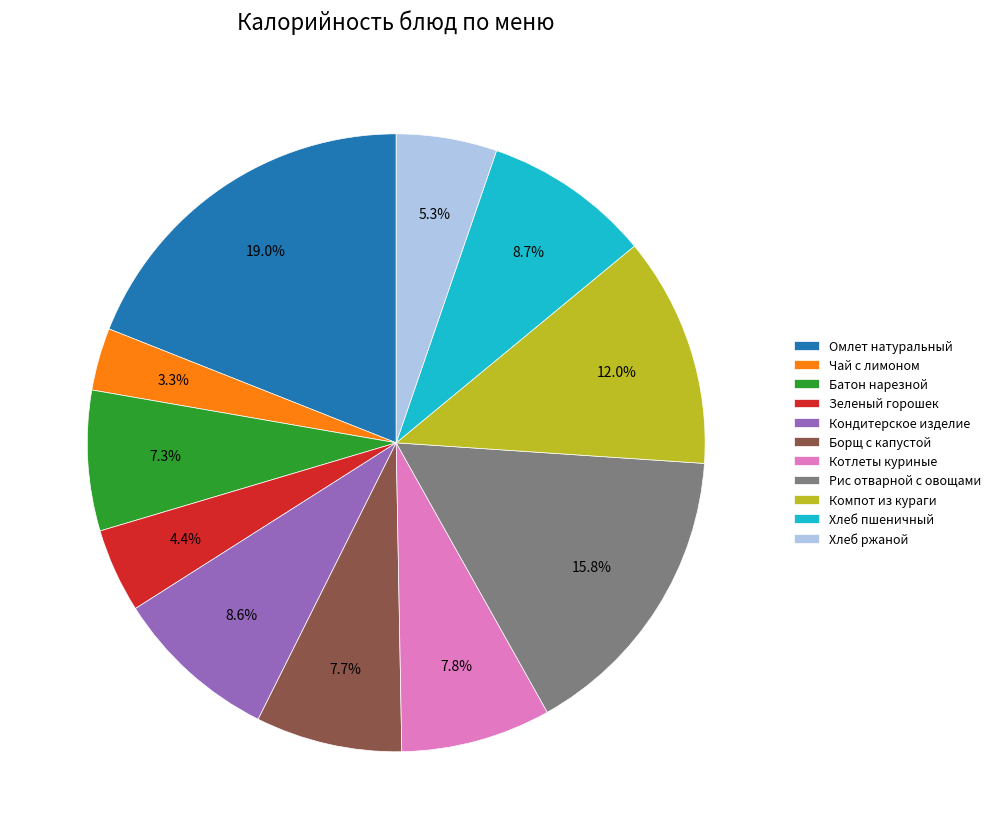

To the nearest percent, what percentage of the pie is Компот из кураги?

12%